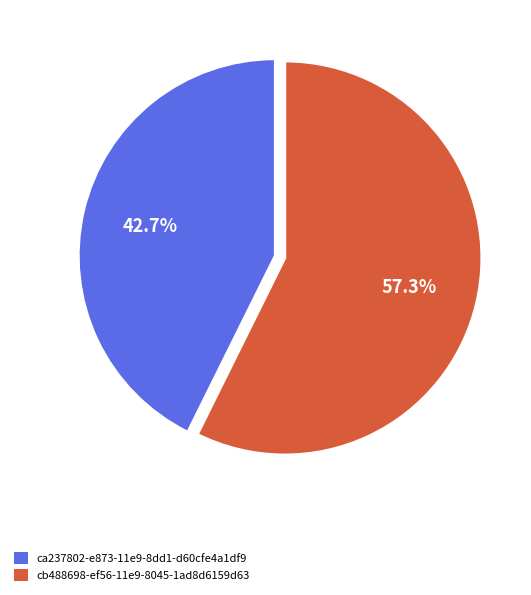

The cb488698-ef56-11e9-8045-1ad8d6159d63 slice represents 46% of the pie. True or false?

False